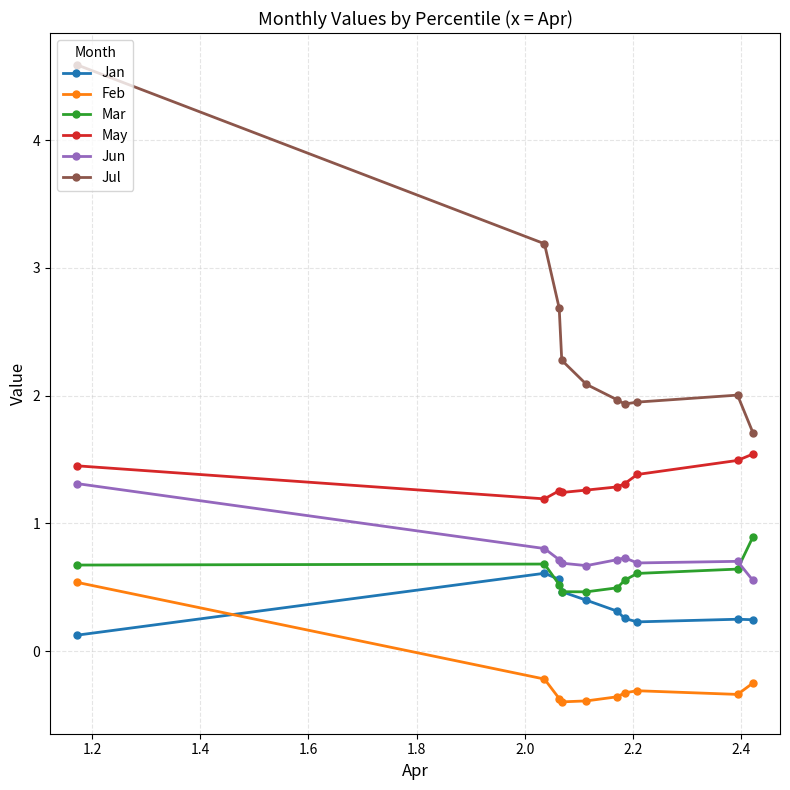

What is the minimum value for Jul?

1.7